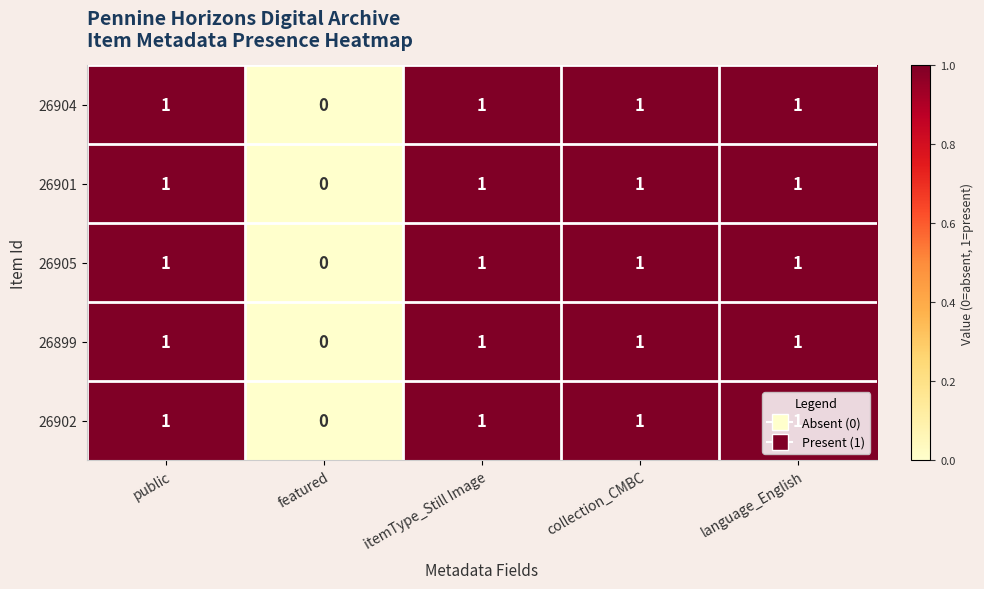

What is the total value across all series at collection_CMBC?

5